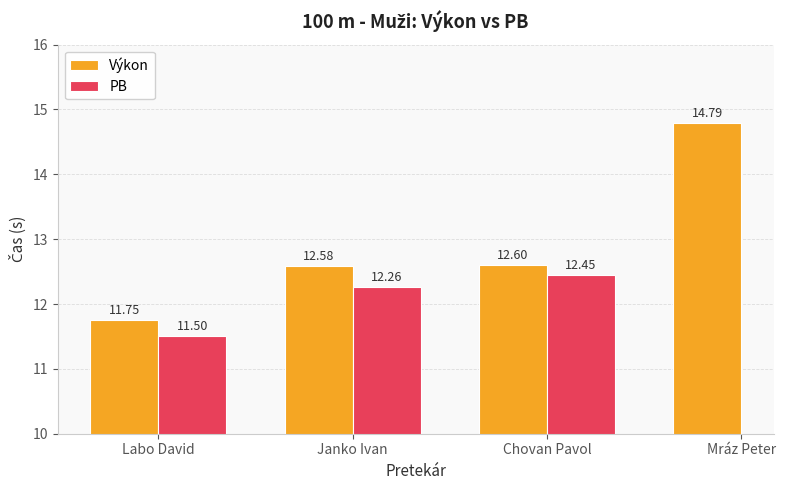

What is the total value across all series at Janko Ivan?

24.8